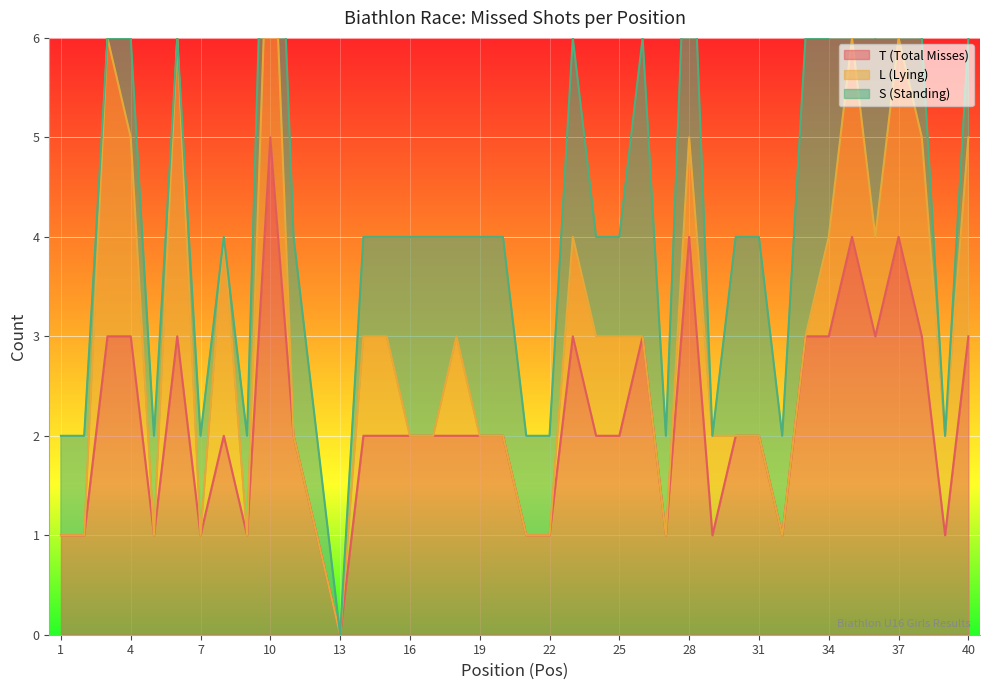

True or false: S and L intersect in this chart.

True